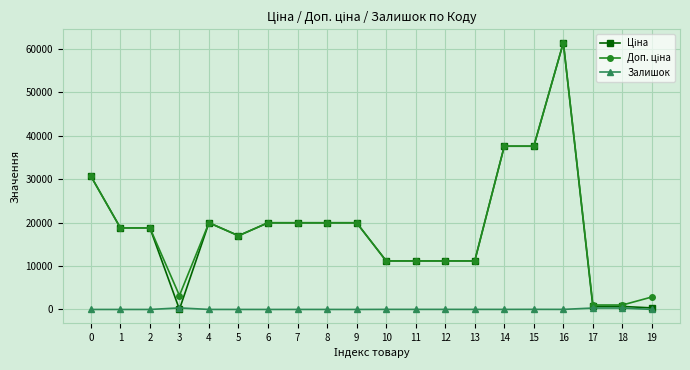

At which category is the sum across all series the highest?

16